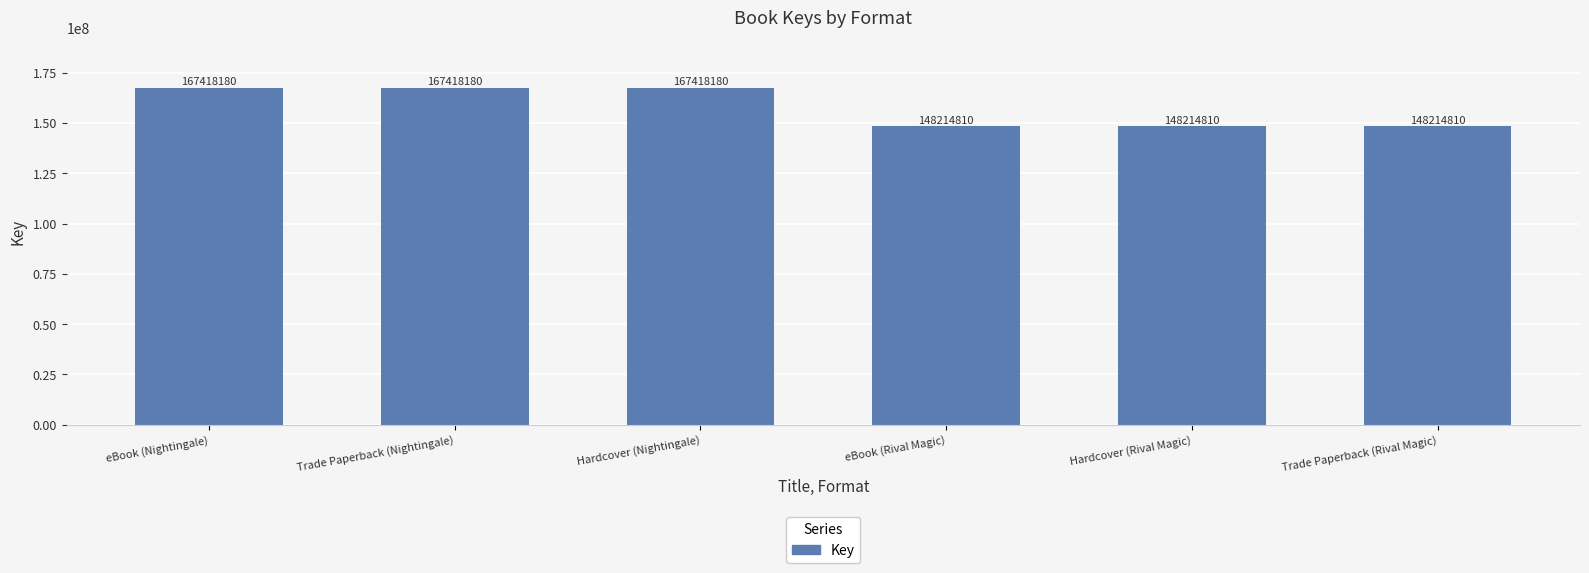

What is the sum of the values at eBook (Nightingale) and Trade Paperback (Rival Magic)?

315632990